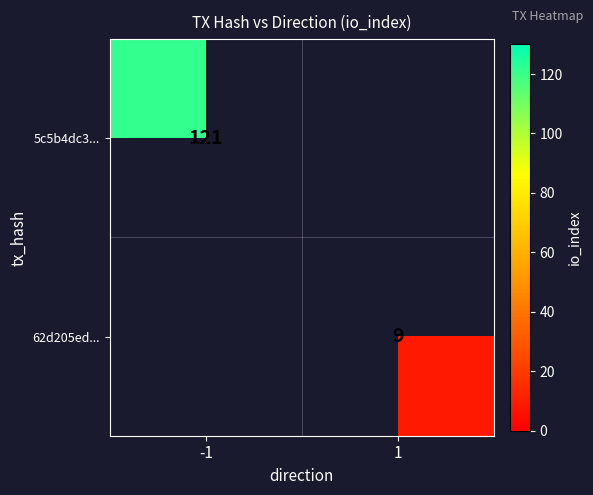

Is the value of 5c5b4dc3... at -1 greater than the value of 62d205ed... at 1?

Yes